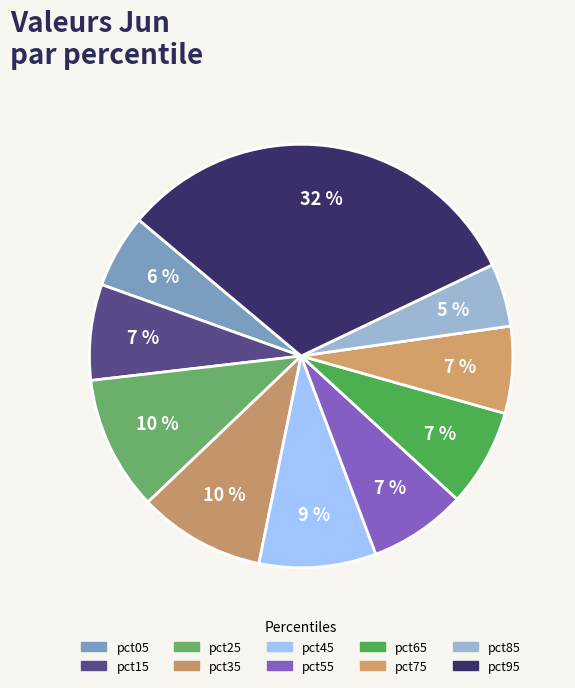

Is it true that pct35 is 10% of the pie?

True